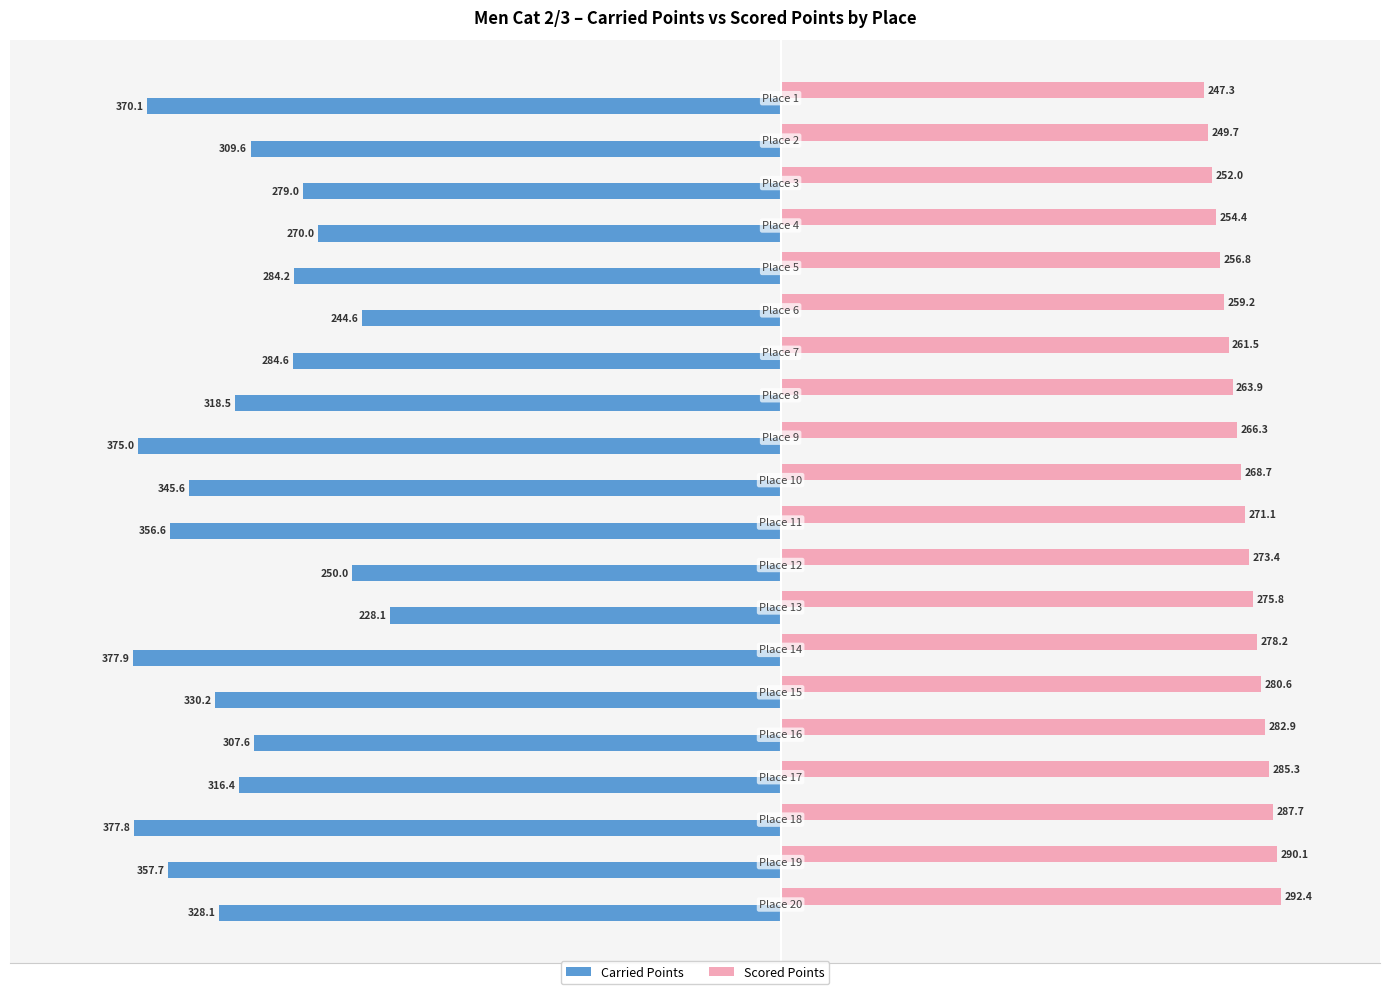

Which series has the largest total across all categories?

Scored Points